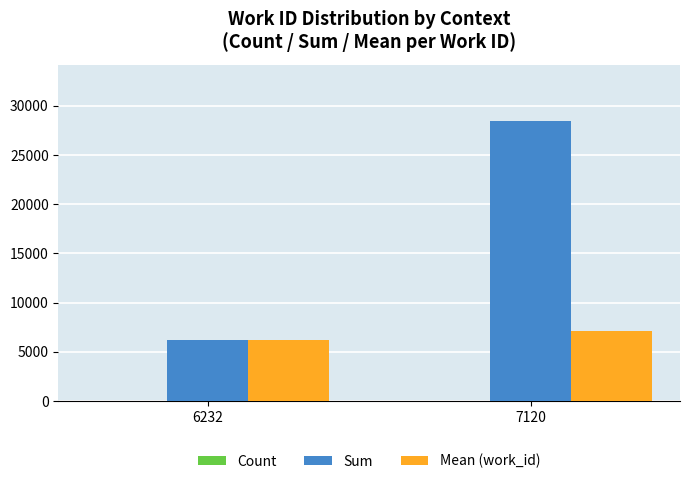

At which category is the sum across all series the highest?

7120